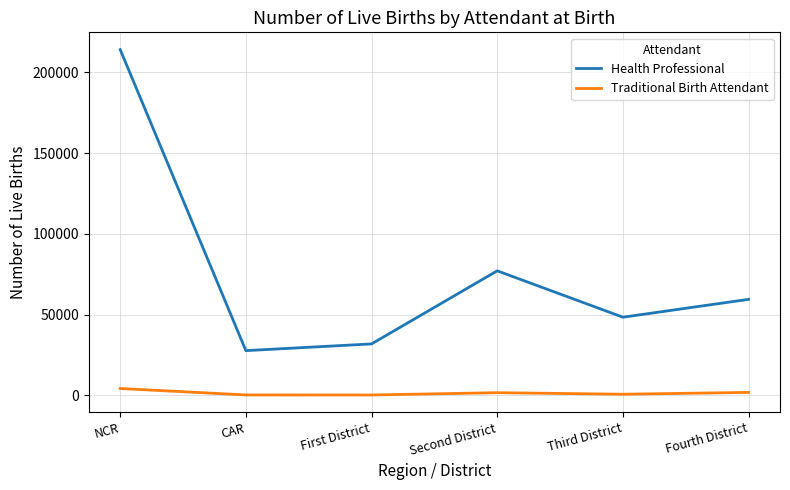

The Health Professional series shows 59394 at Fourth District. True or false?

True